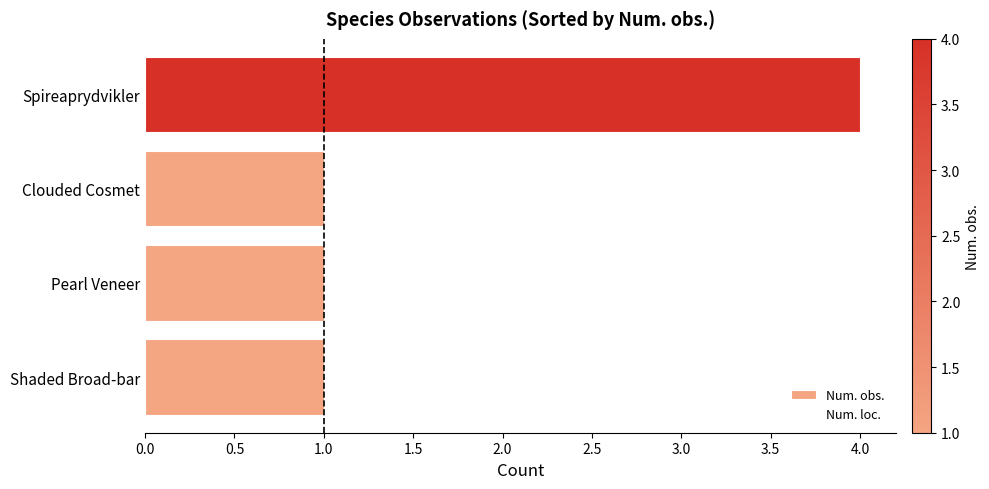

Is it true that the value at Clouded Cosmet is 0?

False